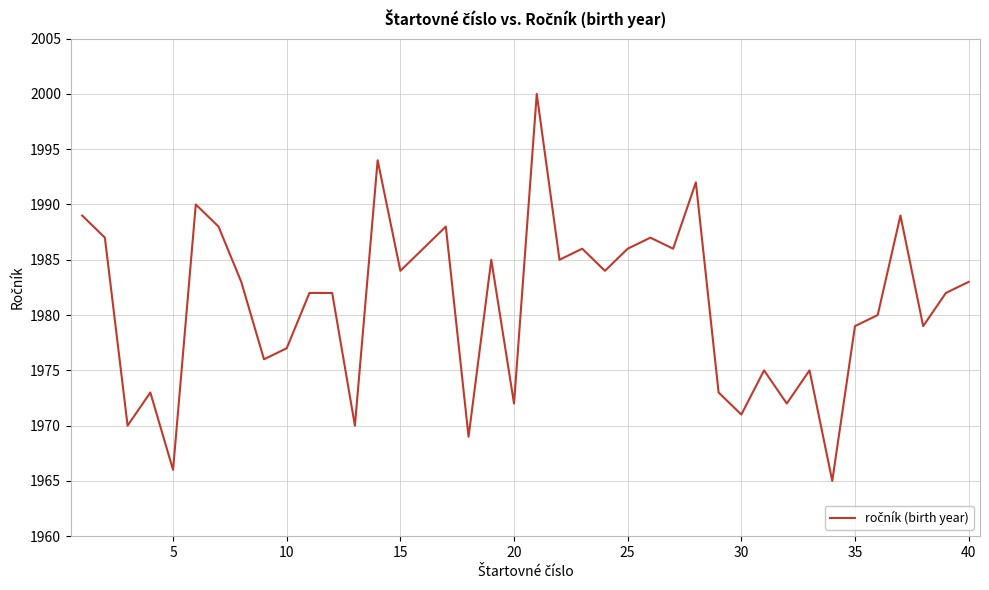

Is this an area chart (filled region under the line)?

No